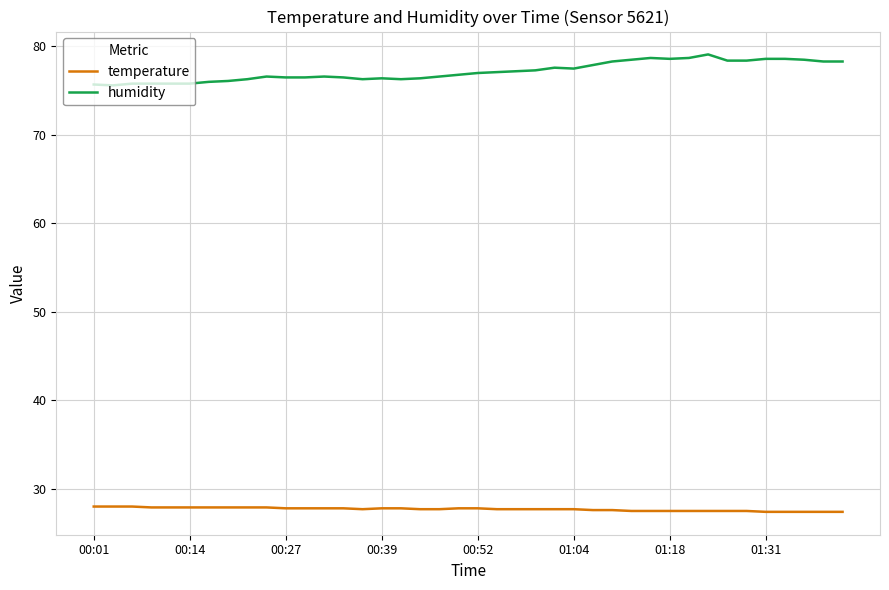

Which series has the largest range (max minus min)?

humidity